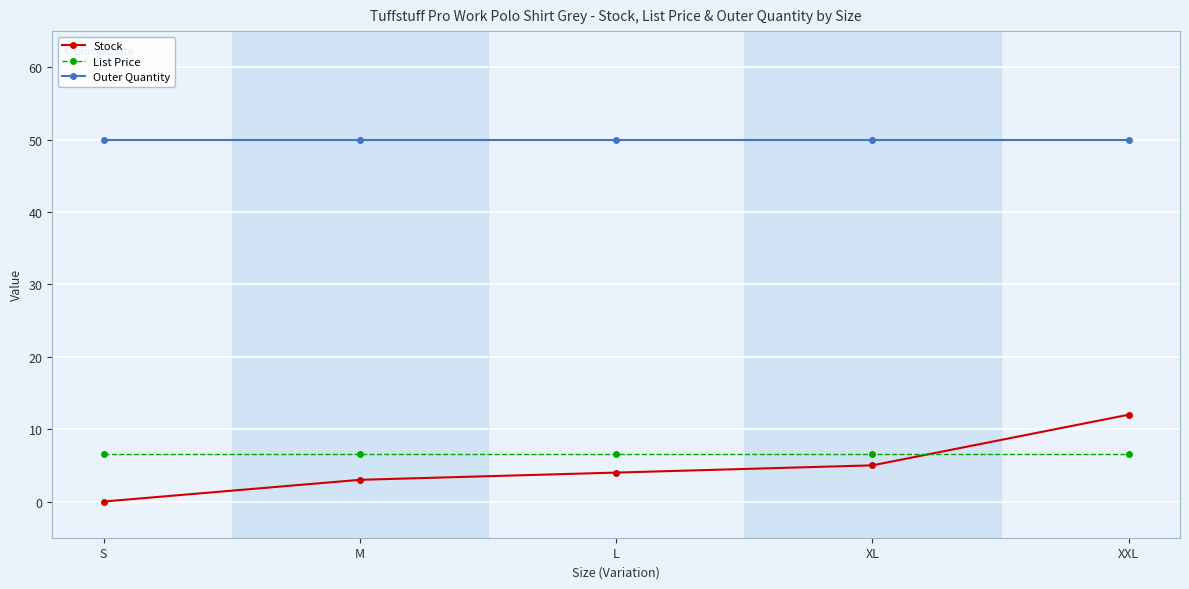

Which category has the highest value in the Stock series?

XXL